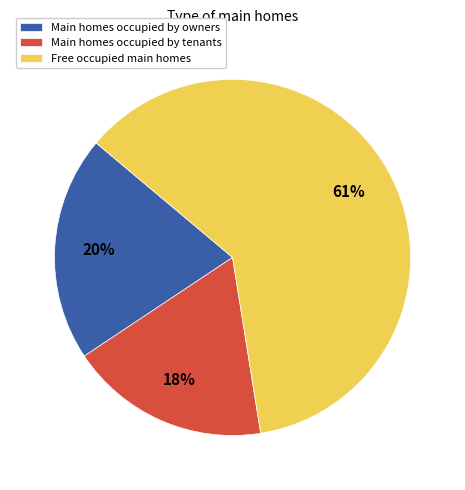

To the nearest percent, what percentage of the pie is Main homes occupied by tenants?

18%